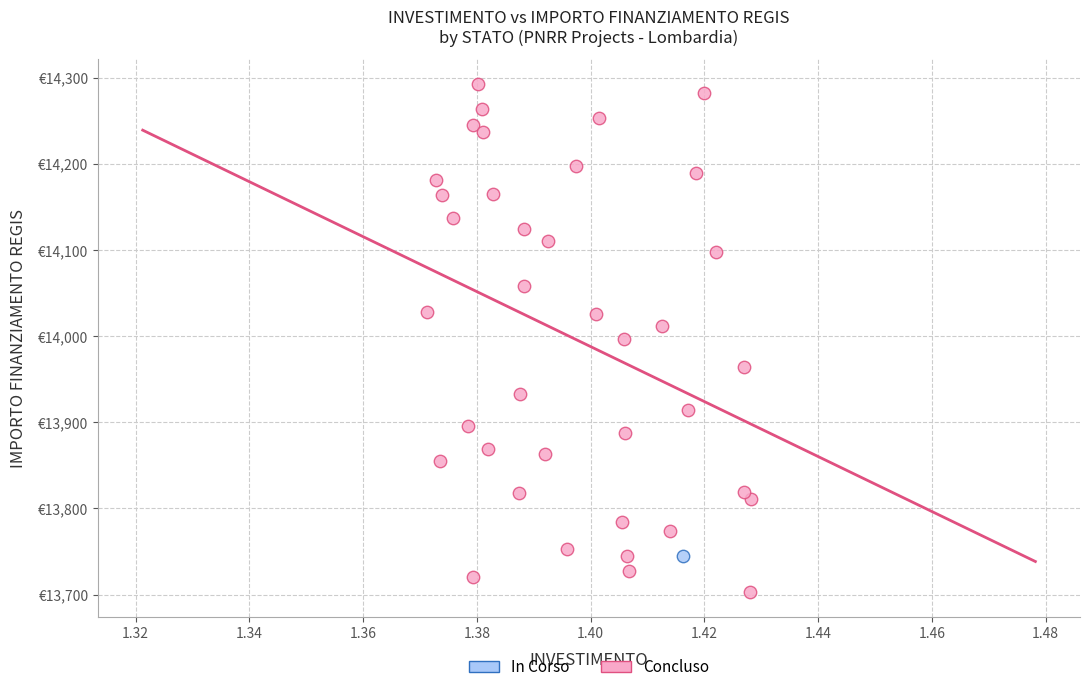

What are all the series names shown in the legend?

In Corso, Concluso